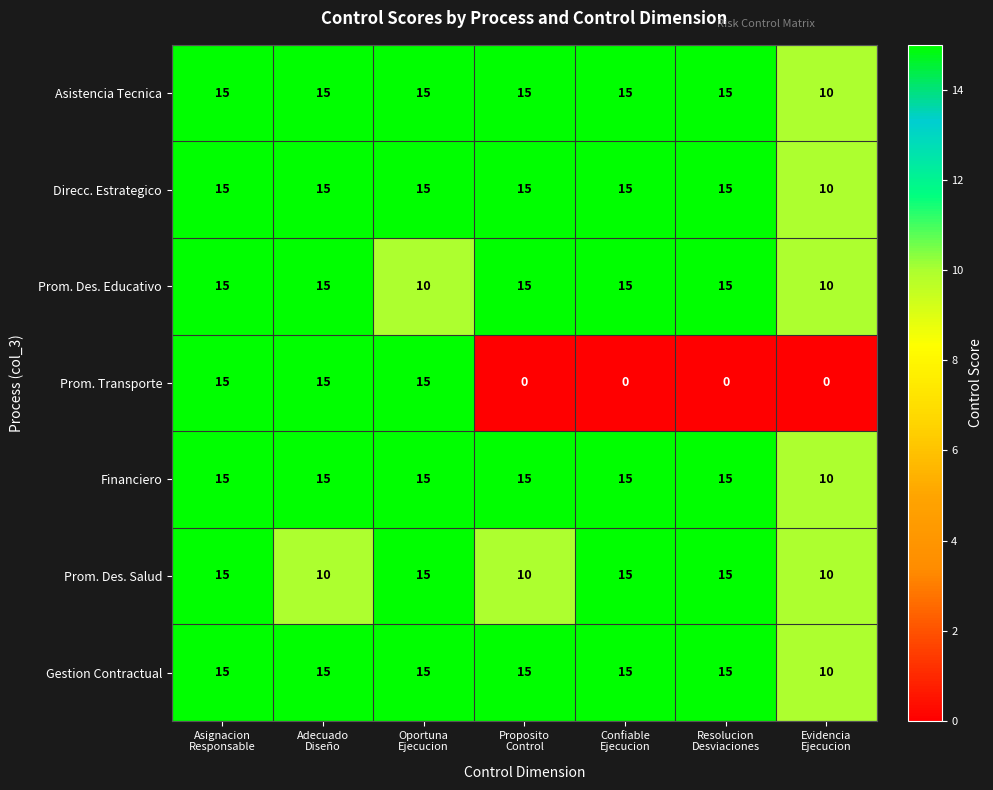

What is the spread (max minus min) of values at Evidencia
Ejecucion?

10